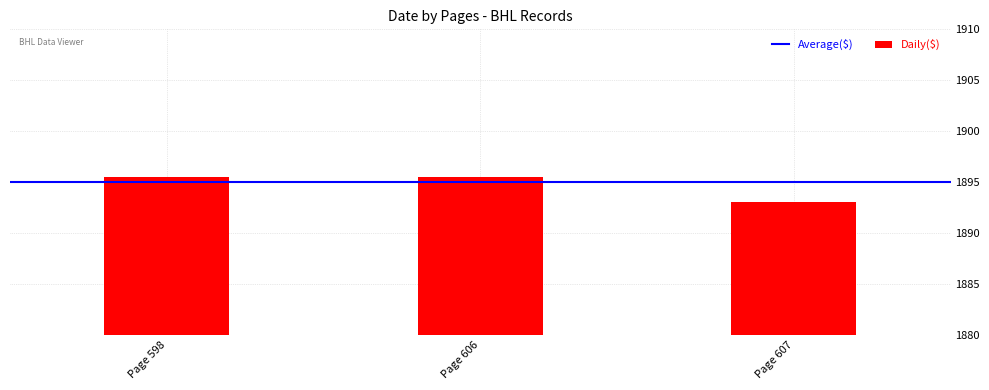

Reading right to left, list all the values displayed in this chart.

1893.0	1895.5	1895.5